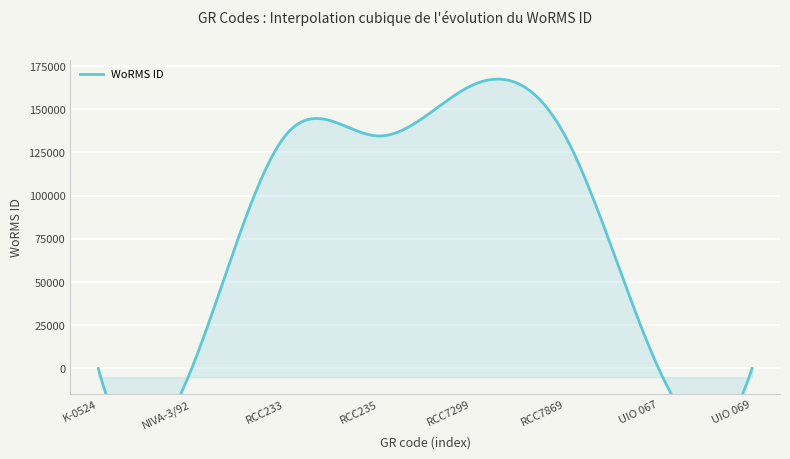

Count the values in the range 0 to 134526.

7